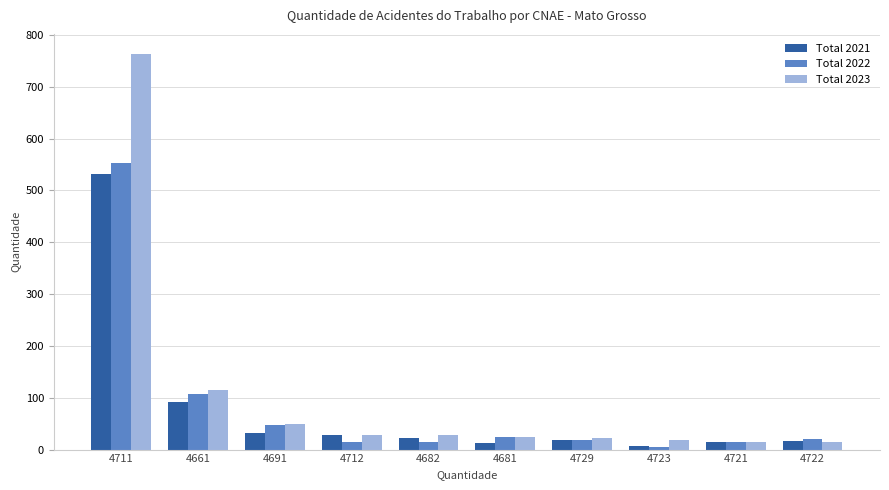

The Total 2022 series shows 19 at 4729. True or false?

True